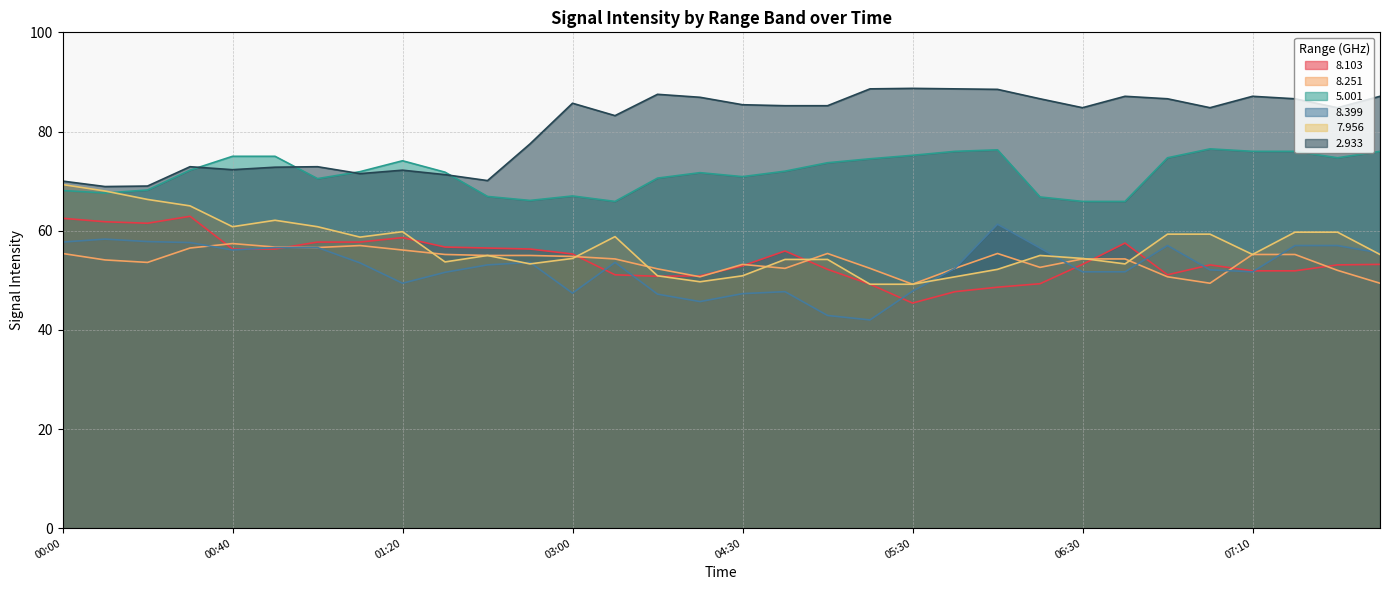

What is the label of the 32nd point from the right?

00:00